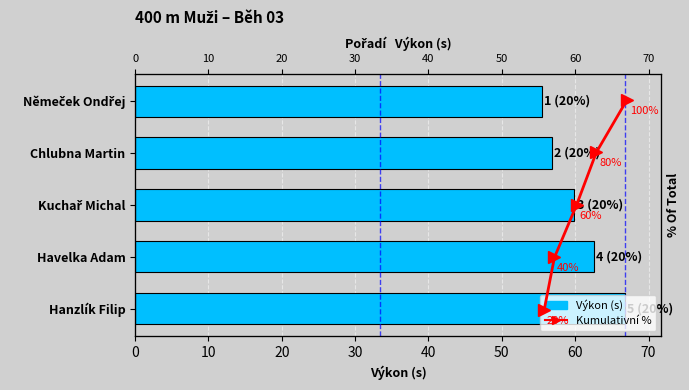

How many groups of bars are there?

5